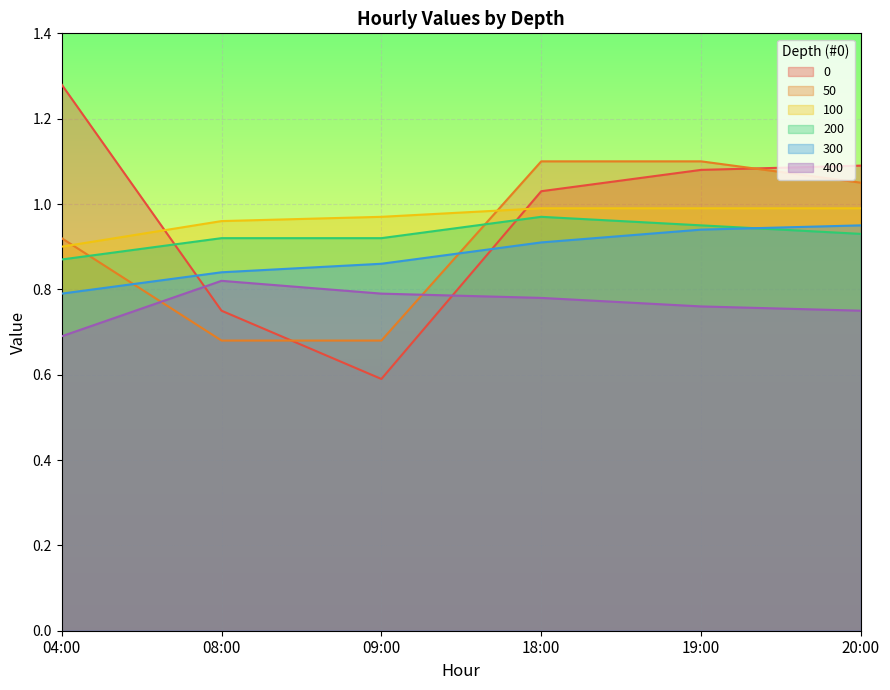

What is the value of the 100 point at the 1st from the left?

0.9